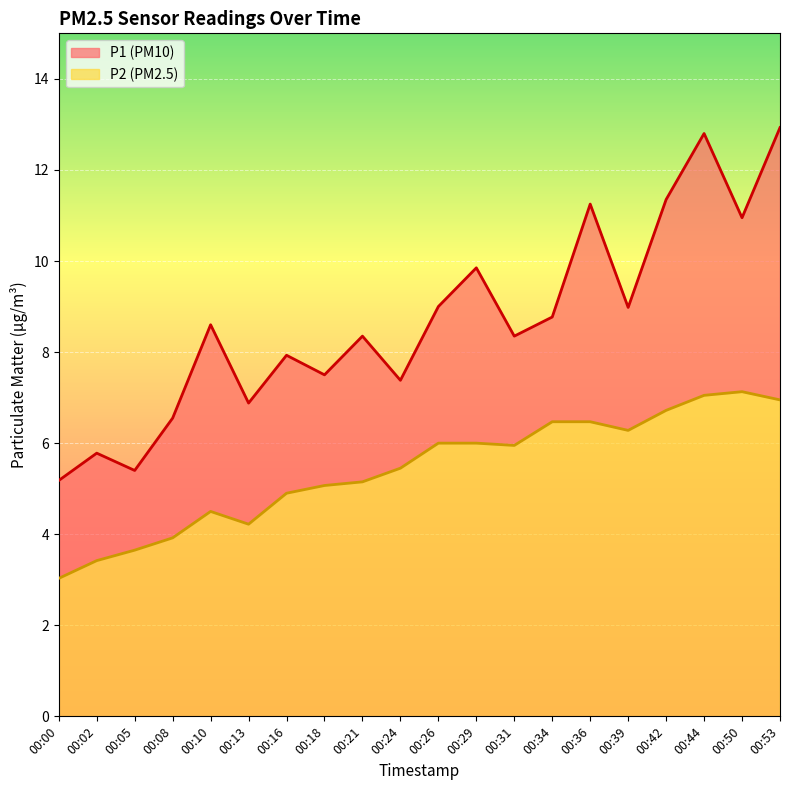

The P1 series shows 5.8 at 00:02. True or false?

True